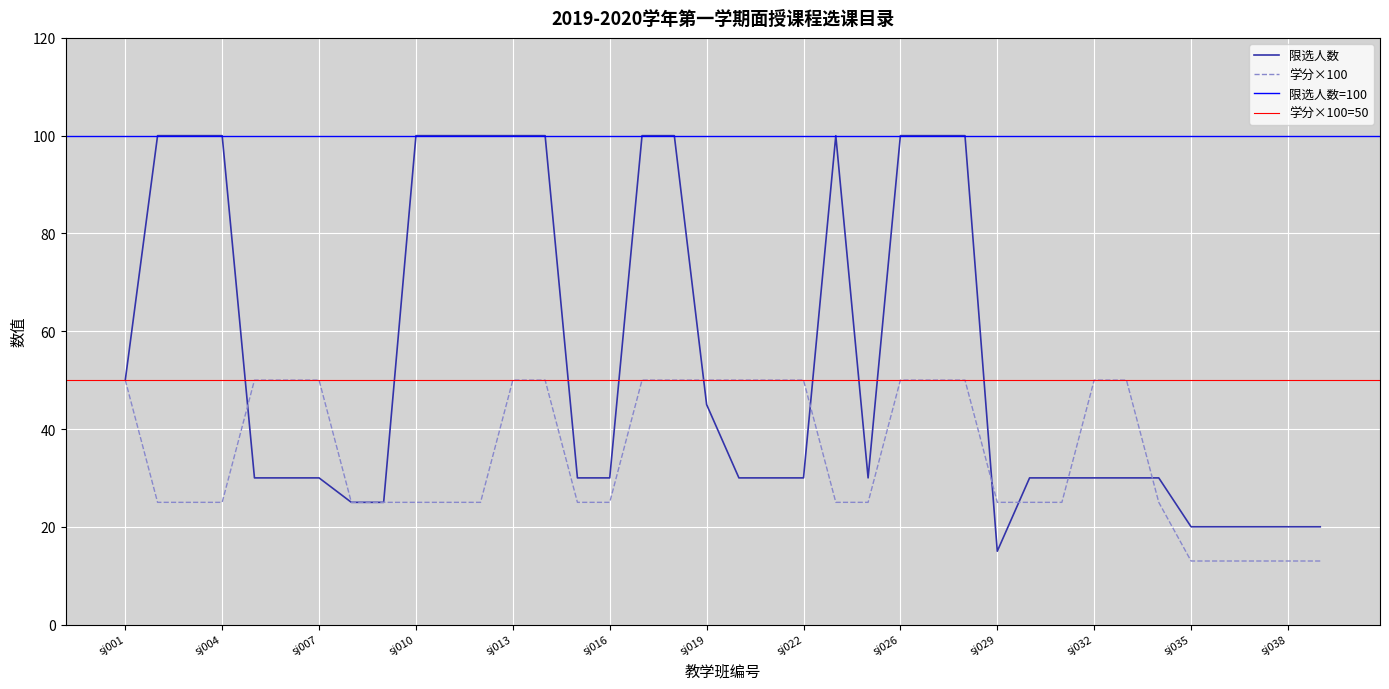

What is the spread (max minus min) of values at sj012?

75